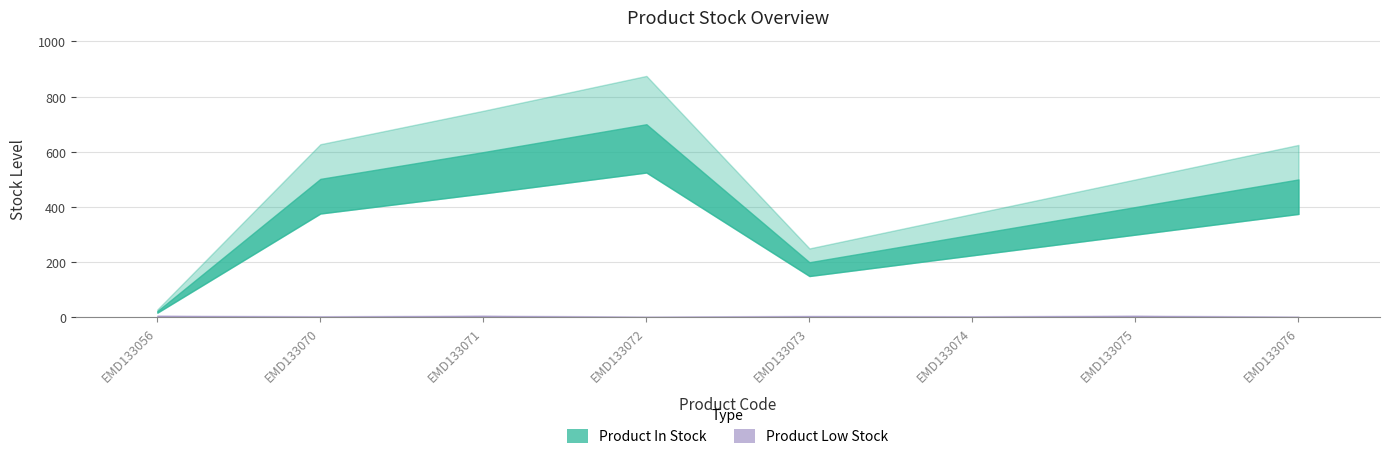

Reading right to left, list all the values displayed in this chart.

Product In Stock: 500	400	300	200	700	599	502	23
Product Low Stock: 2	5	3	4	2	5	3	5